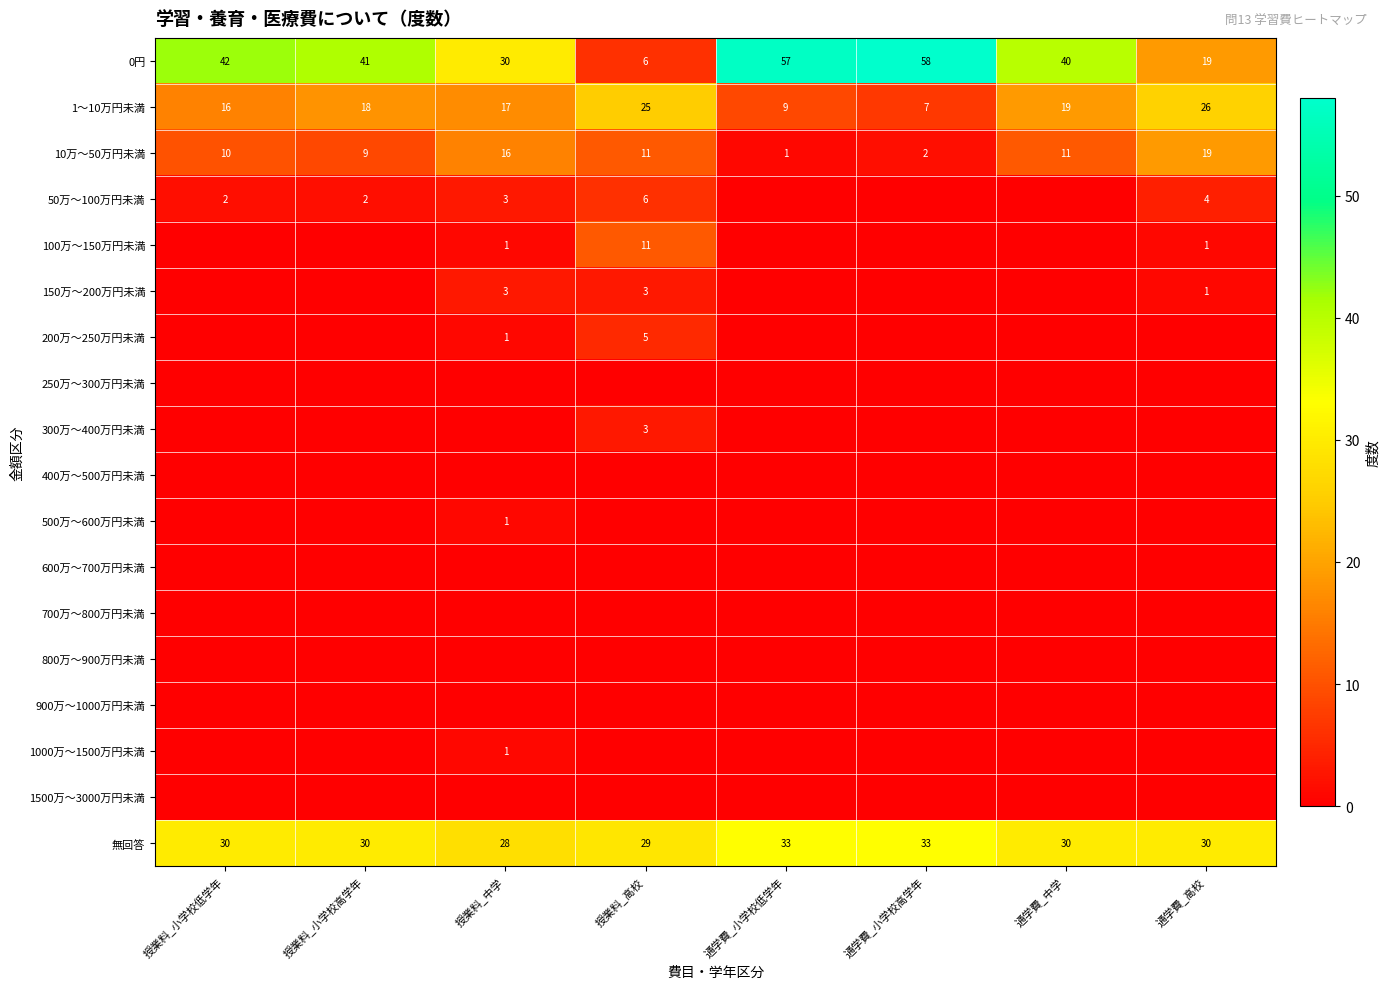

What is the average value of the 1～10万円未満 series?

17